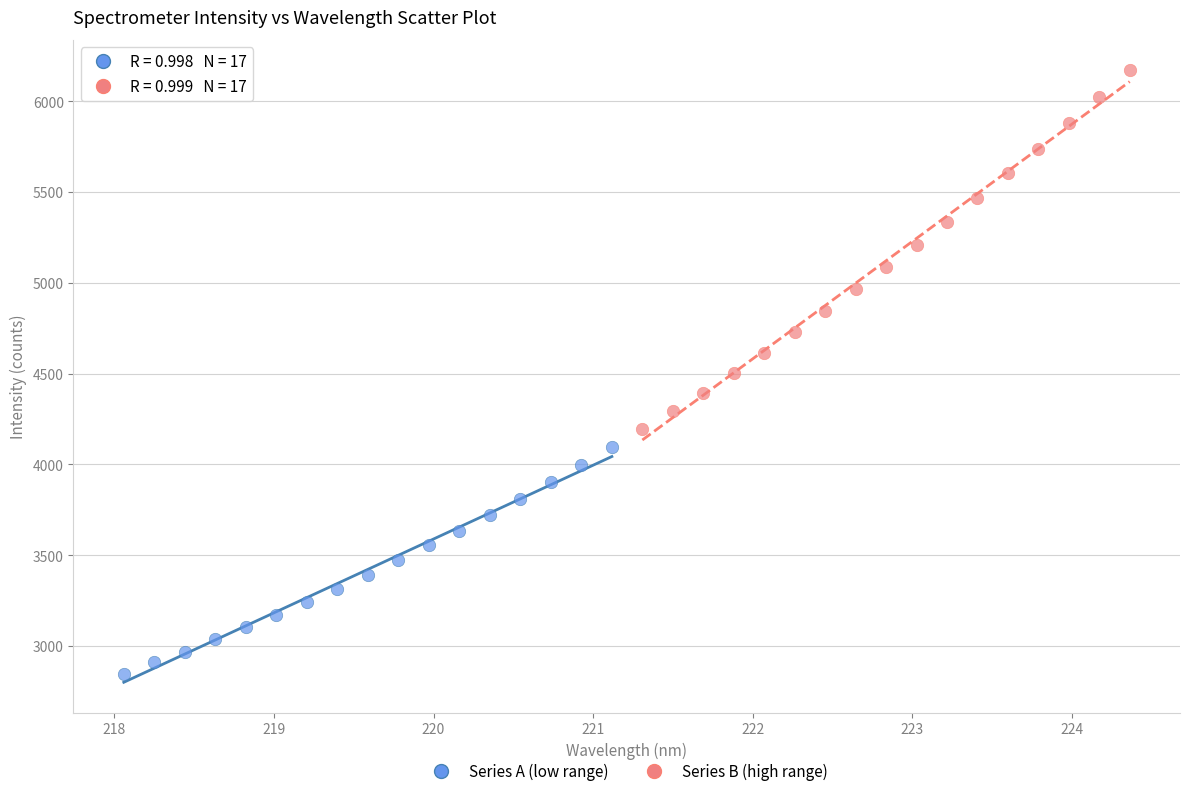

What are all the series names shown in the legend?

Series A (low range), Series B (high range)